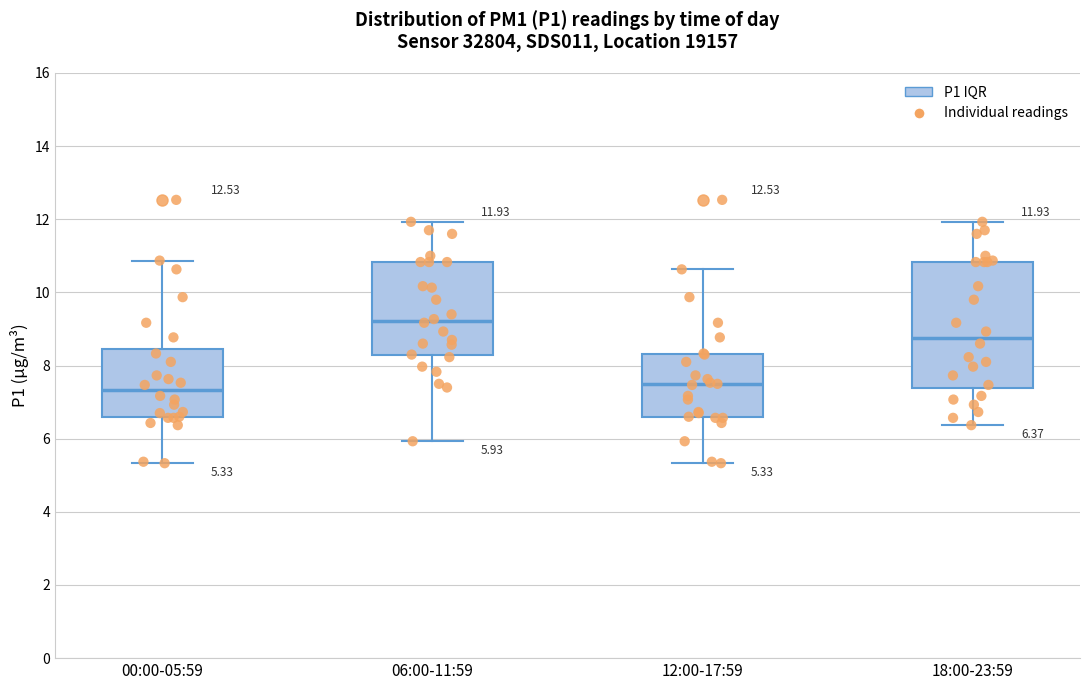

Which box is the tallest, from its lower edge to its upper edge?

18:00-23:59